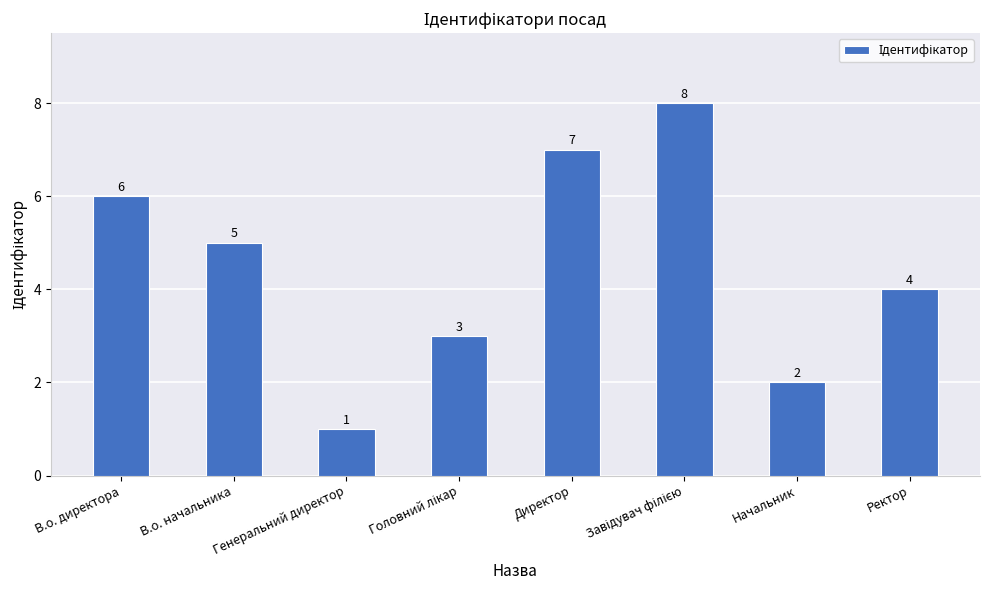

At which label does the data first exceed 5?

В.о. директора